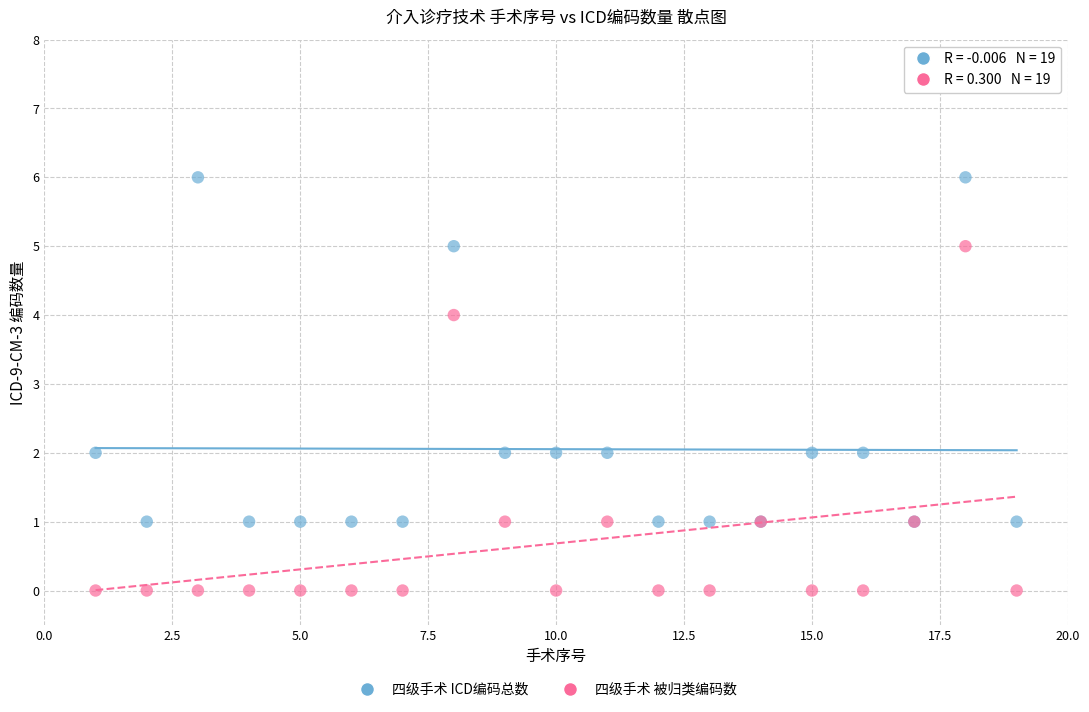

Which series contains the lowest Y value?

四级手术 被归类编码数